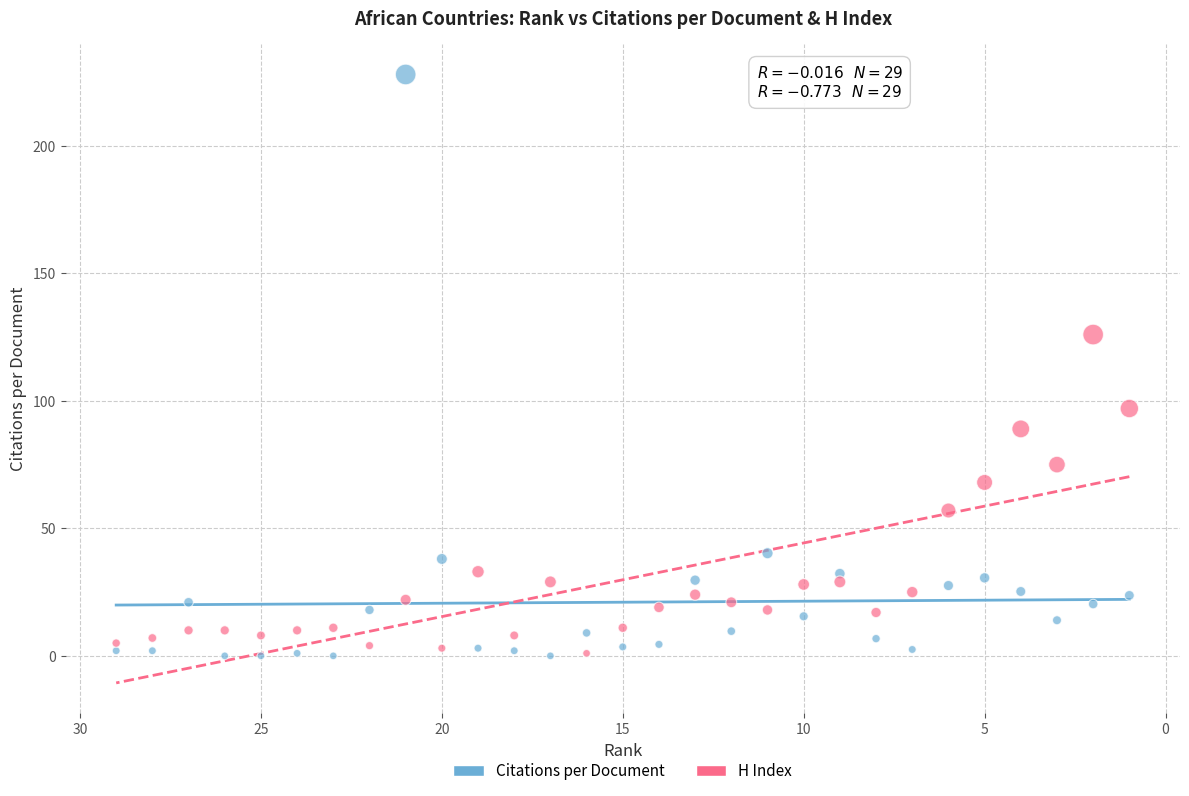

Which series reaches the maximum Y coordinate?

Citations per Document